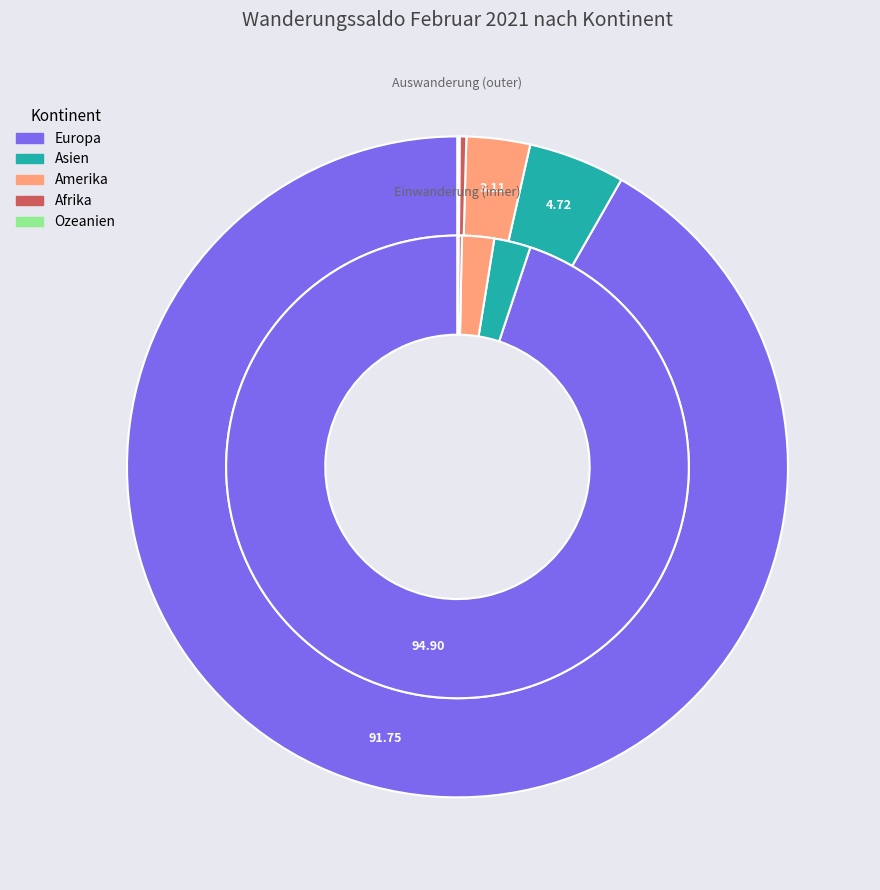

True or false: Europa accounts for 92% of the total.

True